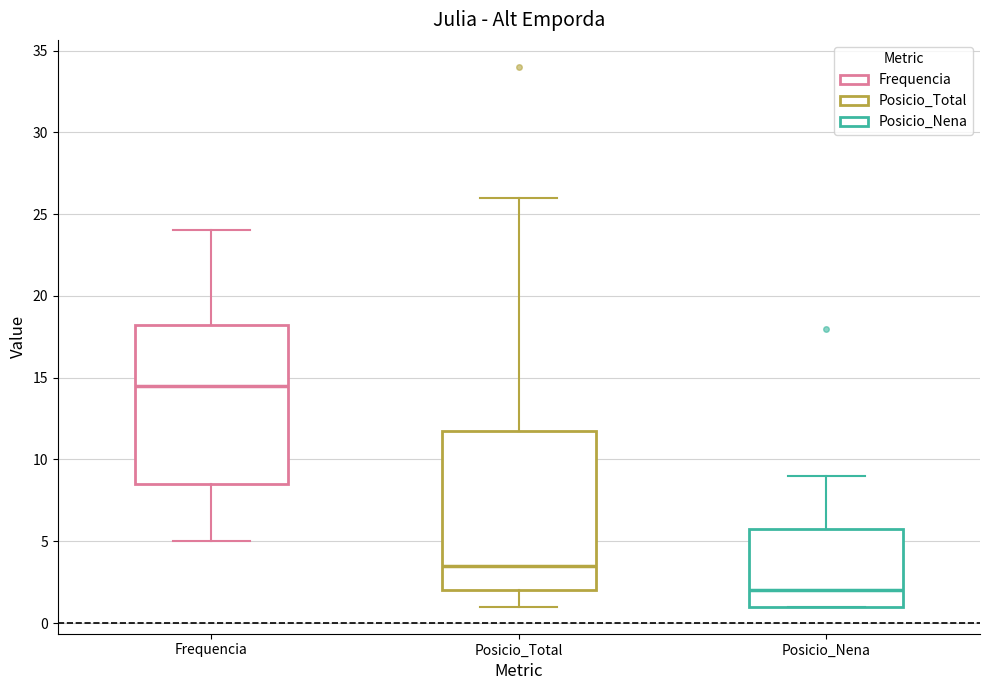

Which box has the lowest median line?

Posicio_Nena